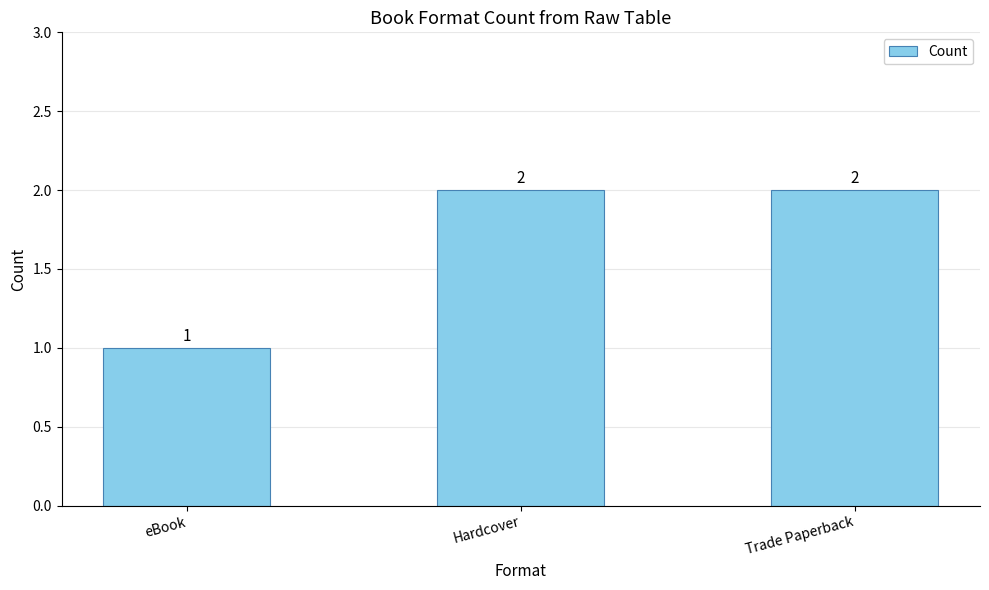

Which category has the lowest value across all series?

eBook